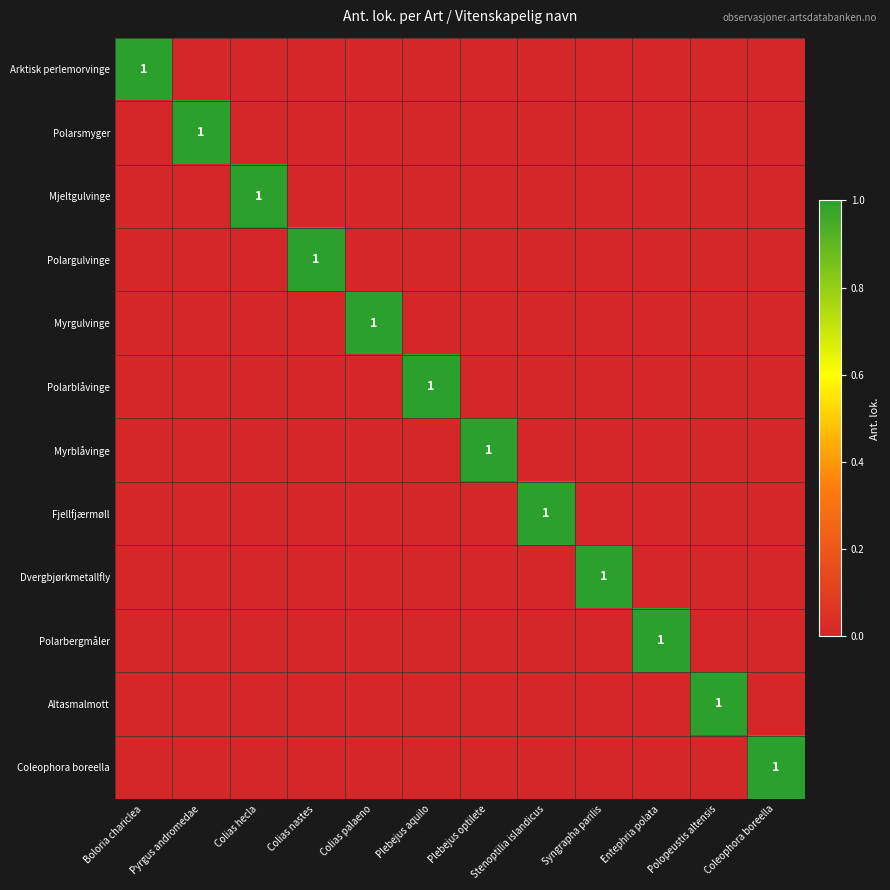

What is the maximum value for Myrgulvinge?

1